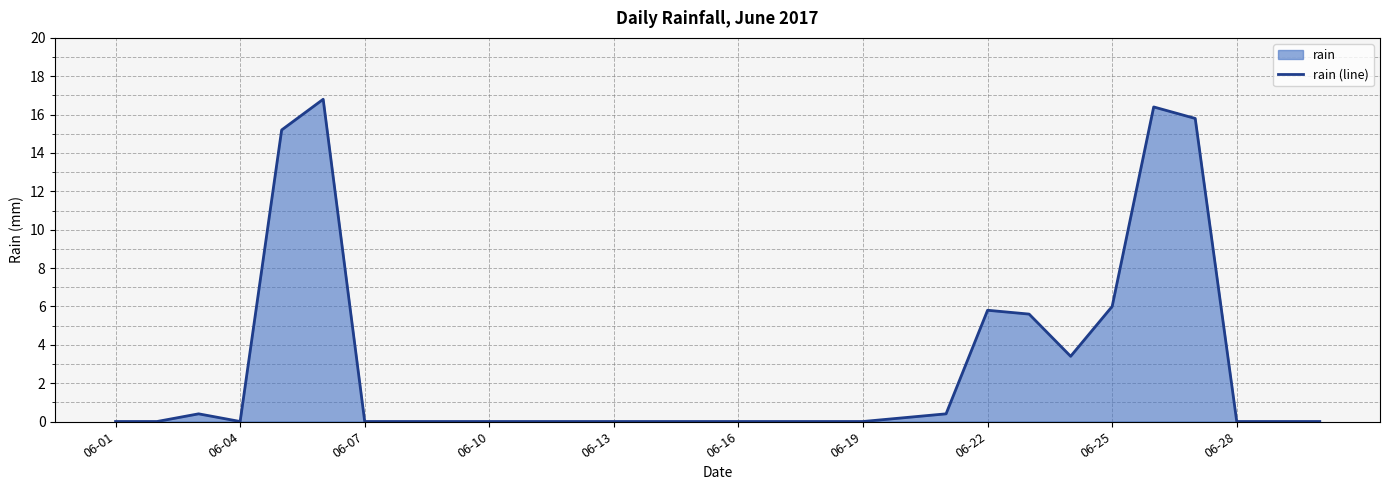

Count the number of data series in this chart.

1